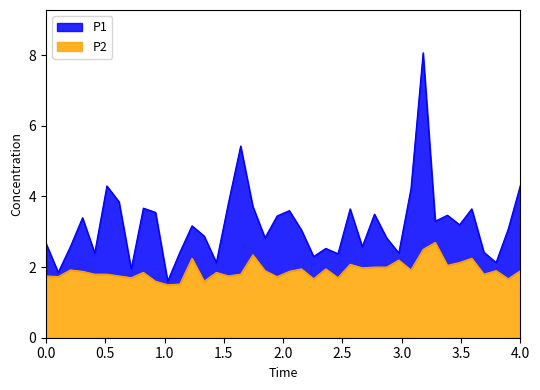

What is the sum of the P1 values at 00:22 and 00:17?

7.5